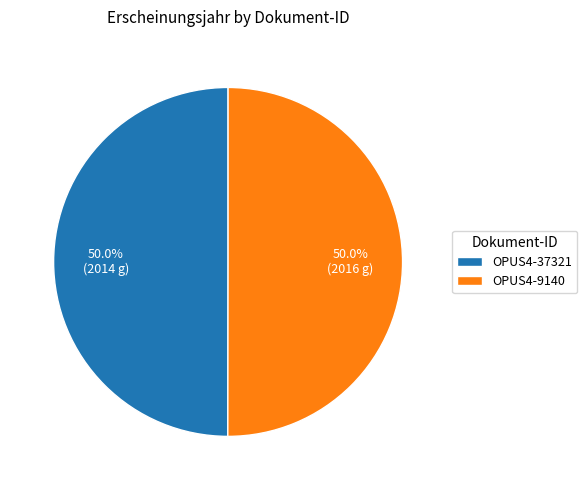

To the nearest percent, what is the combined percentage of OPUS4-9140 and OPUS4-37321?

100%